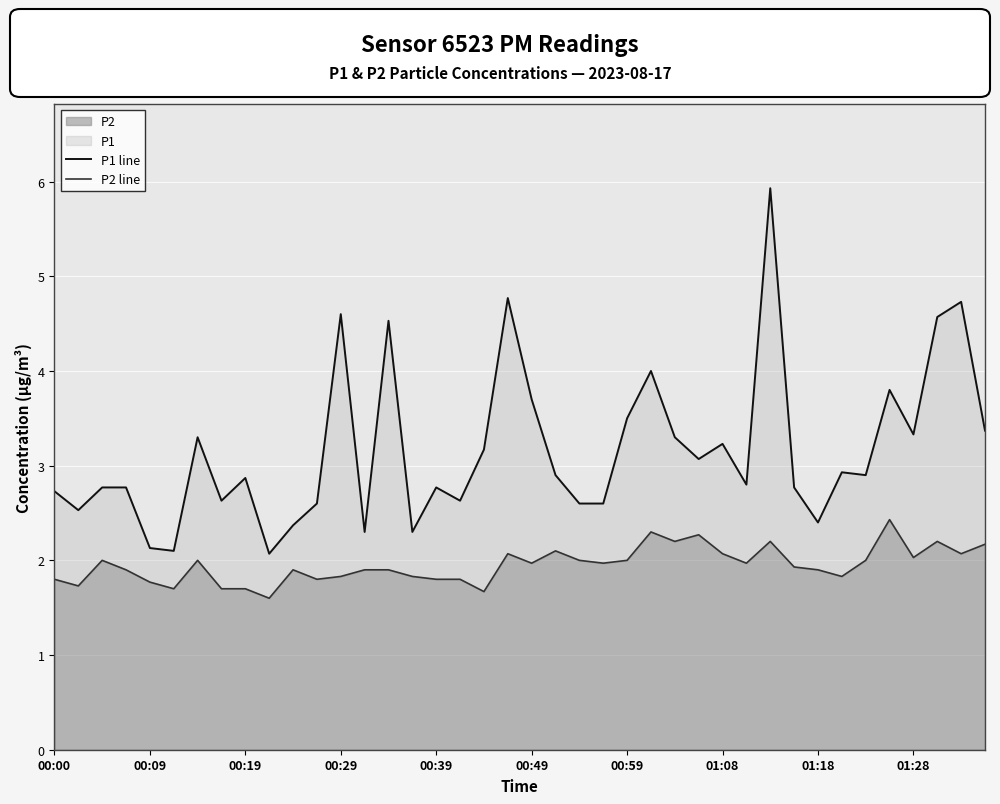

What is the minimum value for P2 line?

1.6